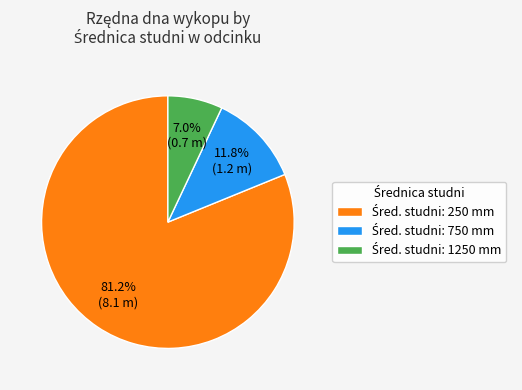

Is there any slice that represents more than half of the pie?

Yes